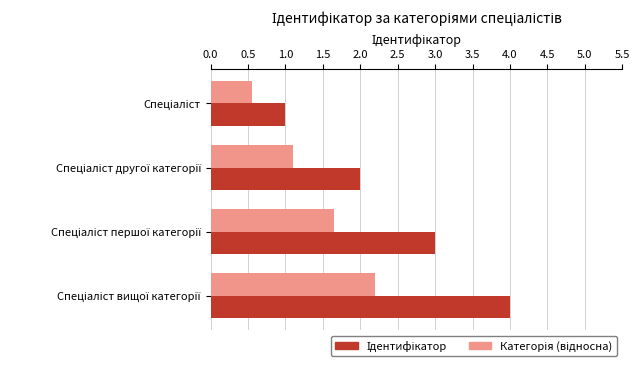

What is the greatest value displayed?

4.0